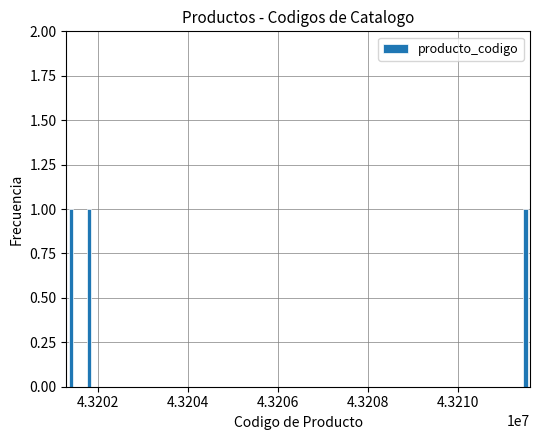

True or false: the data shows 70385852 at Tarjetas del sistema.

False